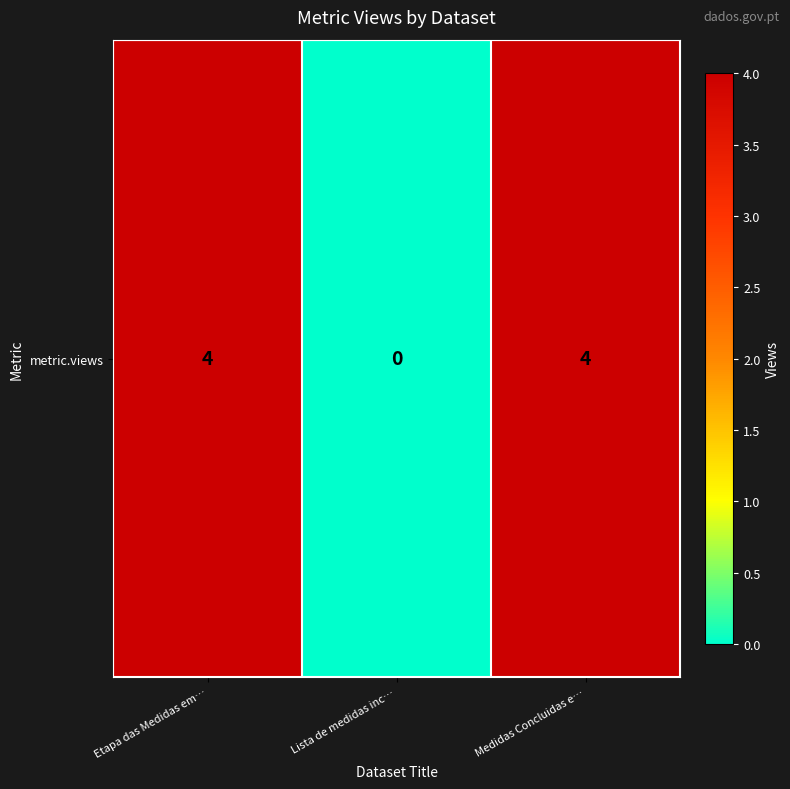

True or false: the data shows 3 at Lista de medidas inc….

False